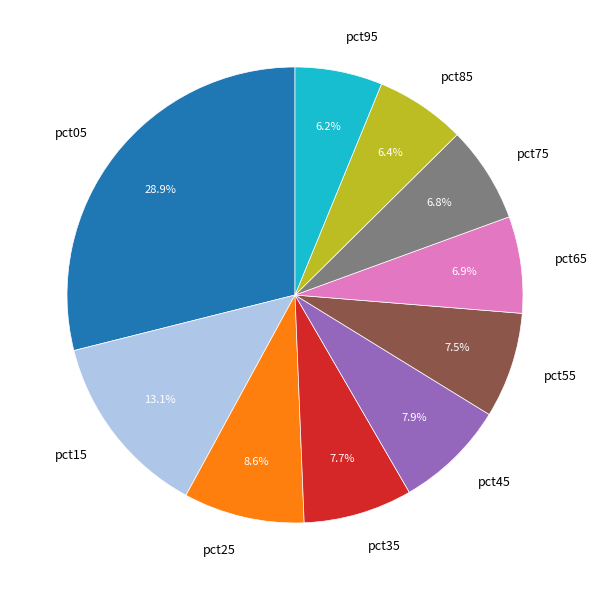

To the nearest percent, what portion does pct45 represent?

8%